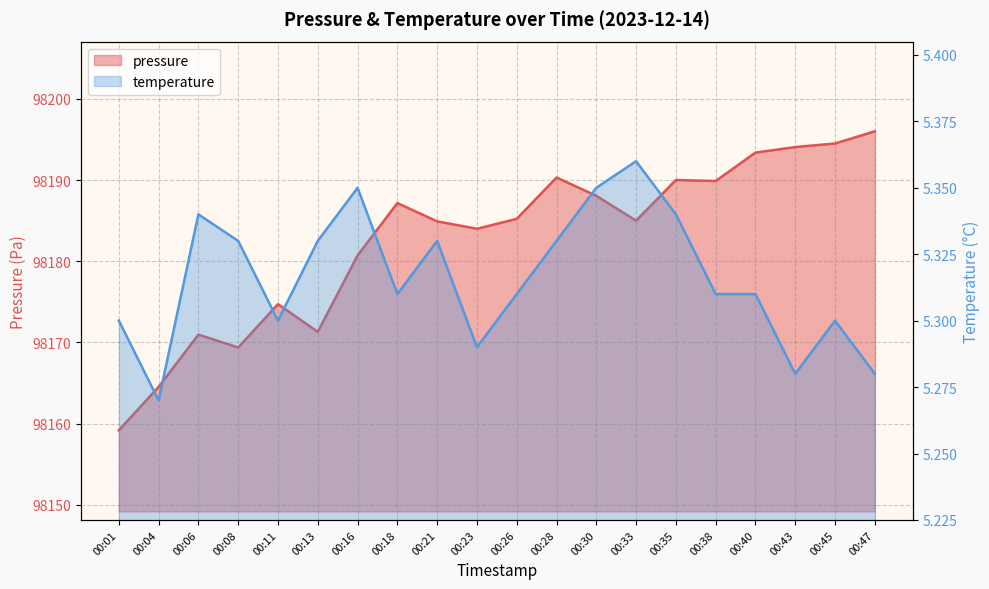

True or false: temperature has more than 0 interior local peaks.

True